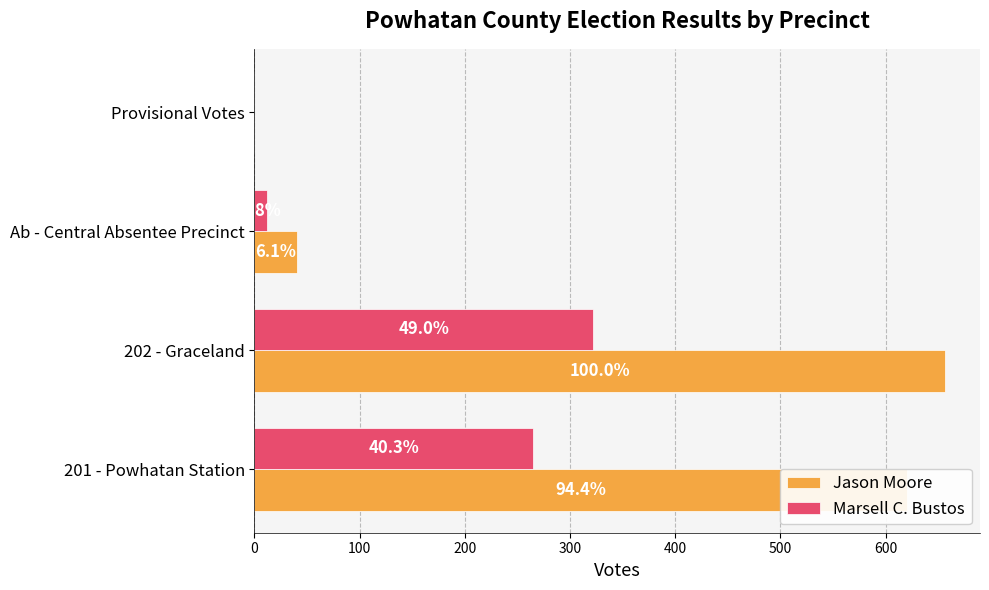

What are all the series names shown in the legend?

Jason Moore, Marsell C. Bustos